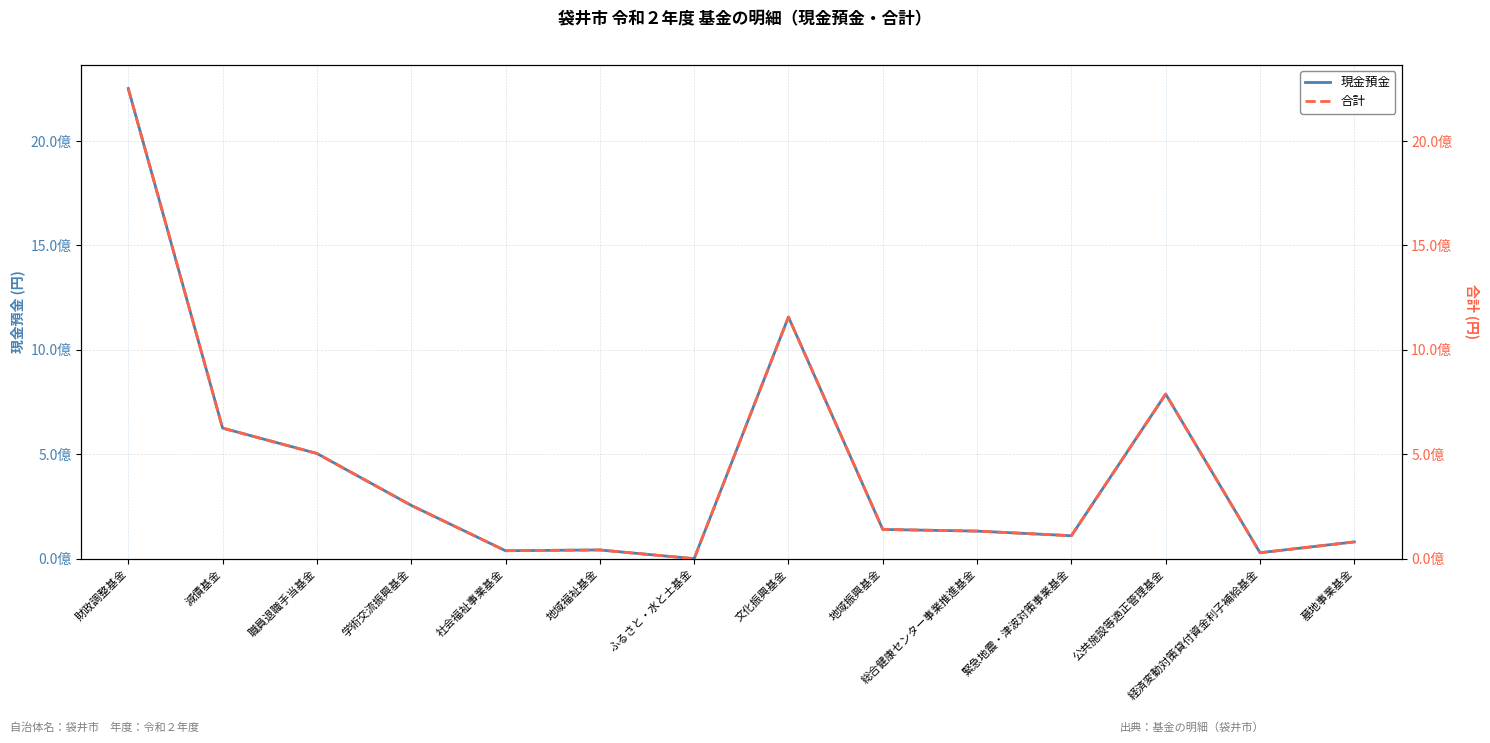

How many data points in 合計 are less than 140025928?

7